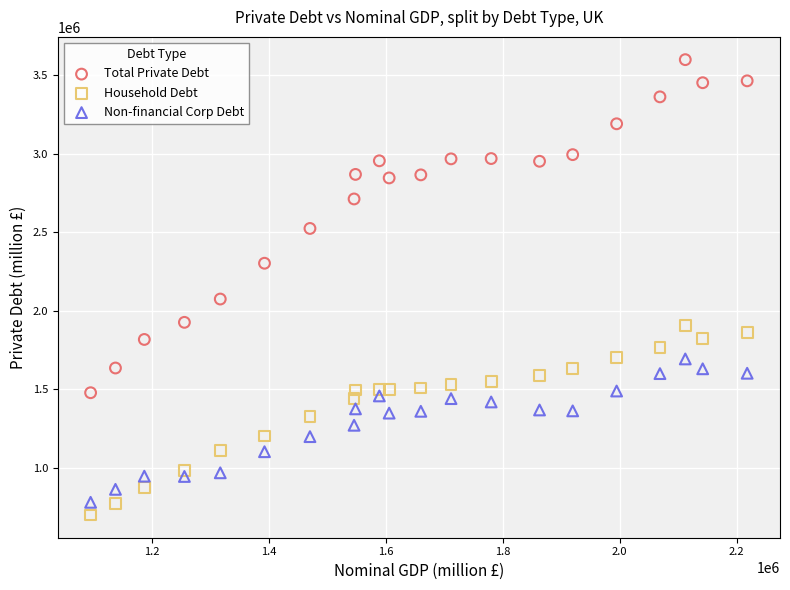

What is the X range (max minus min) for the scatter plot?

1121887